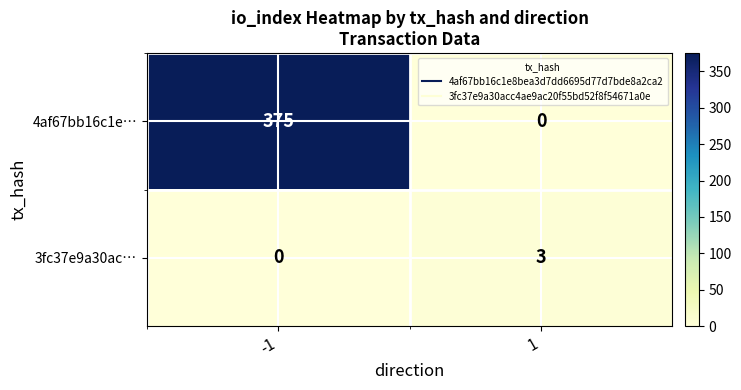

The 4af67bb16c1e… series shows 0 at 1. True or false?

True